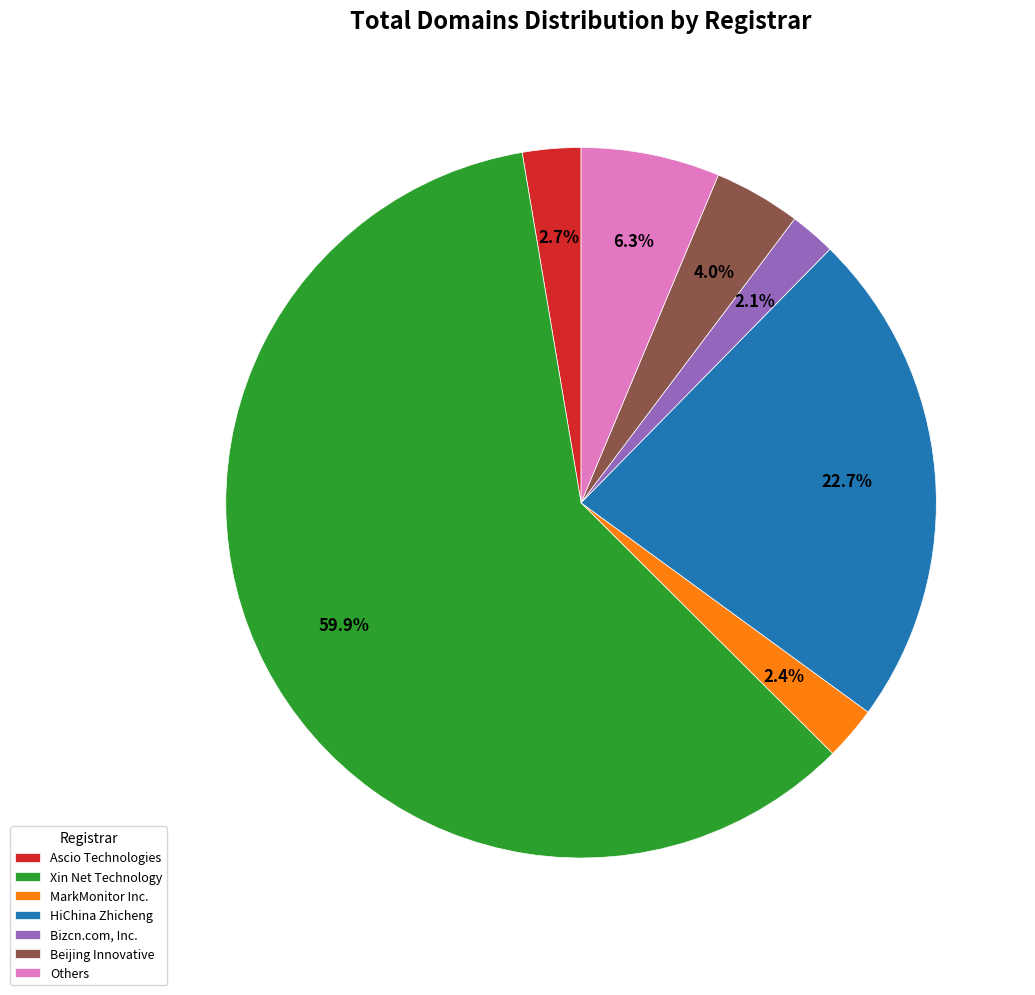

Which slice represents more than half of the pie?

Xin Net Technology